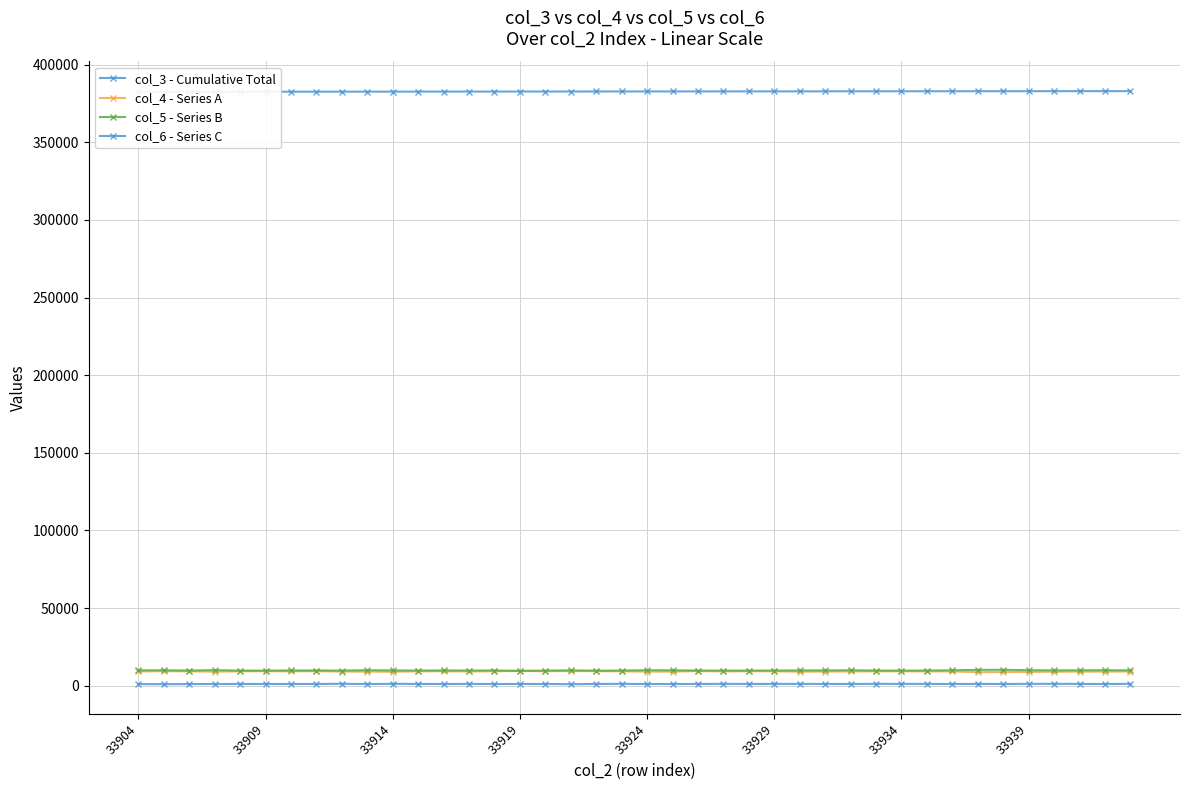

Reading right to left, what are all the values shown in this chart?

col_3 - Cumulative Total: 382941	382930	382919	382908	382896	382885	382874	382862	382851	382840	382829	382817	382806	382795	382783	382772	382761	382750	382738	382727	382716	382704	382693	382682	382671	382659	382648	382637	382625	382614	382603	382592	382580	382569	382558	382547	382535	382524	382513	382501
col_4 - Series A: 9094	9081	9058	8986	8838	8766	8691	9157	9207	9224	9255	9129	9117	9011	9235	9288	9191	9400	9071	9044	9223	9352	9407	9304	9485	9288	9128	9273	9231	8984	9057	9081	9321	9236	9291	9257	9026	9229	9309	9160
col_5 - Series B: 9829	9951	9886	9864	9961	10231	10174	9908	9718	9684	9712	9910	9830	9814	9743	9682	9694	9717	9890	9951	9711	9641	9852	9674	9543	9766	9734	9791	9724	9826	9951	9722	9770	9780	9689	9663	10017	9717	9918	9880
col_6 - Series C: 1161	1086	1136	1184	1171	1075	1145	1059	1161	1136	1164	1101	1098	1163	1125	1115	1162	1088	1070	1056	1166	1096	937	1092	1092	1045	1164	1057	1113	1196	1051	1210	1079	1072	1089	1126	1038	1054	948	1035